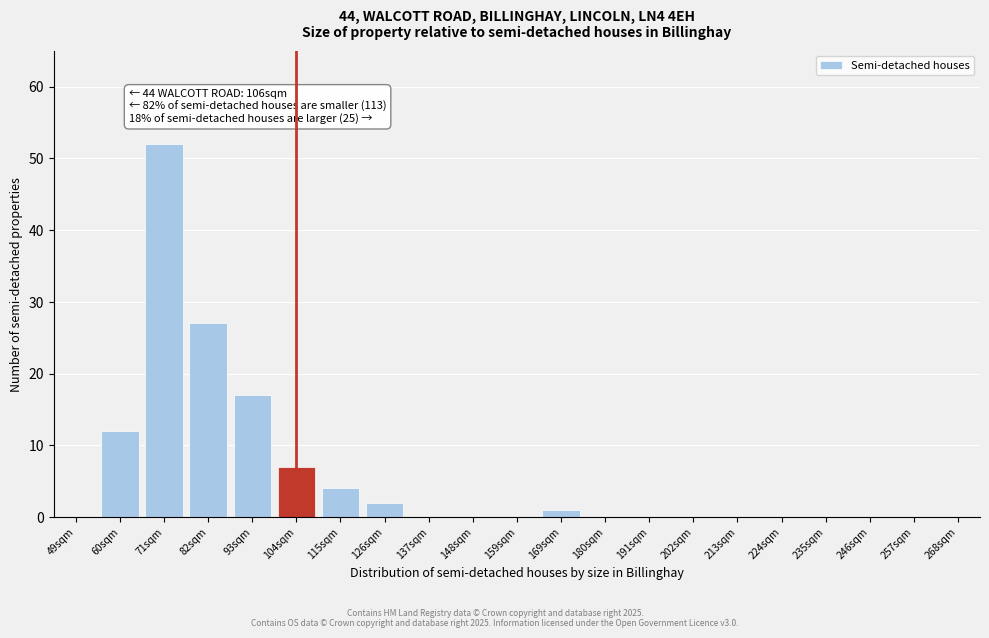

Reading left to right, what are all the values shown in this chart?

49sqm=0	60sqm=12	71sqm=52	82sqm=27	93sqm=17	104sqm=7	115sqm=4	126sqm=2	137sqm=0	148sqm=0	159sqm=0	169sqm=1